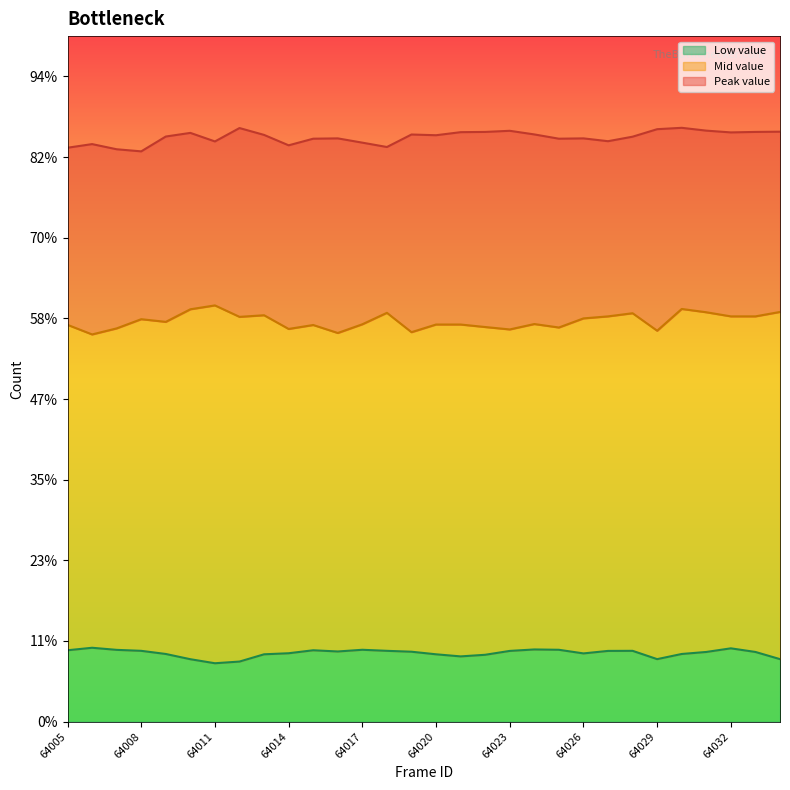

At which category does the chart reach its peak across all series?

64030